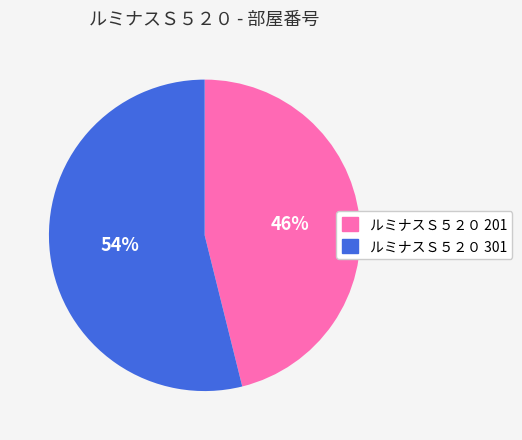

True or false: ルミナスＳ５２０ 301 accounts for 54% of the total.

True